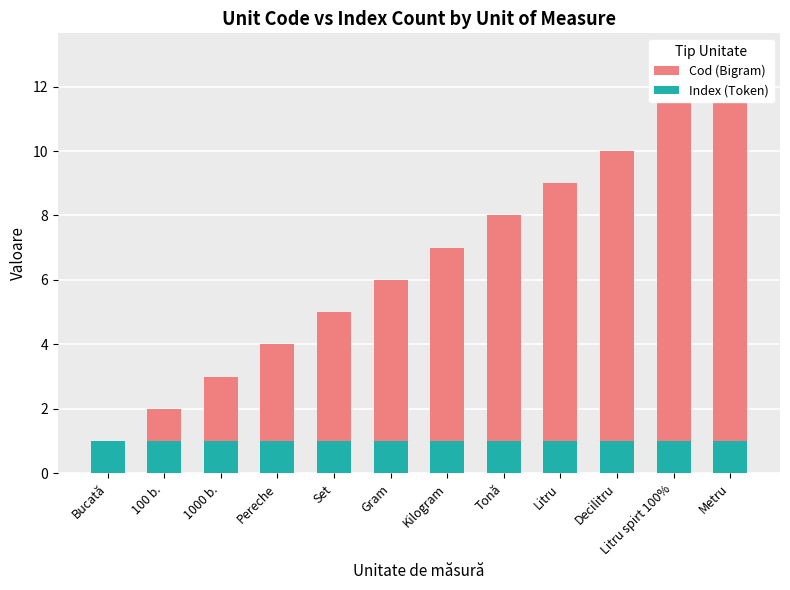

True or false: Cod (Bigram) has a value of 7 at Kilogram.

True